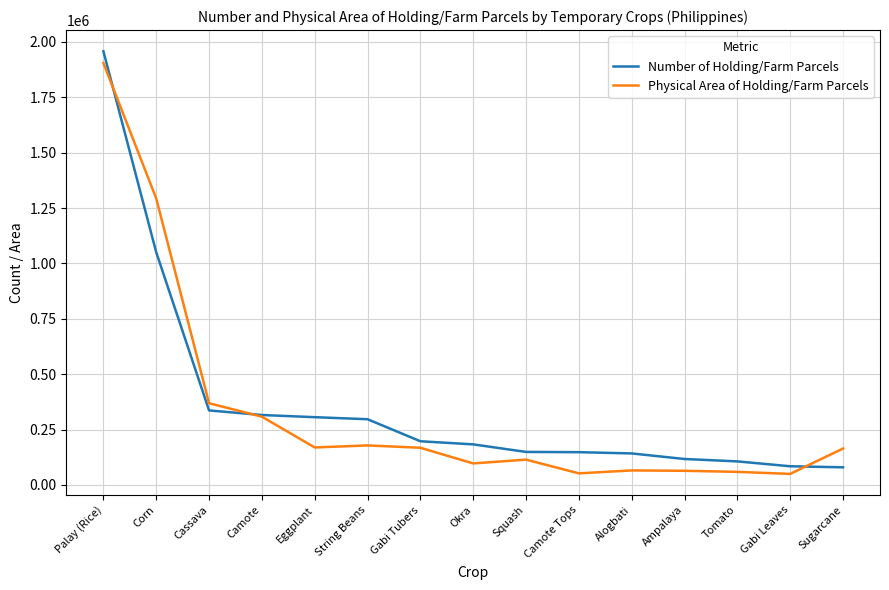

Between Corn and Cassava, which series saw the biggest shift?

Physical Area of Holding/Farm Parcels